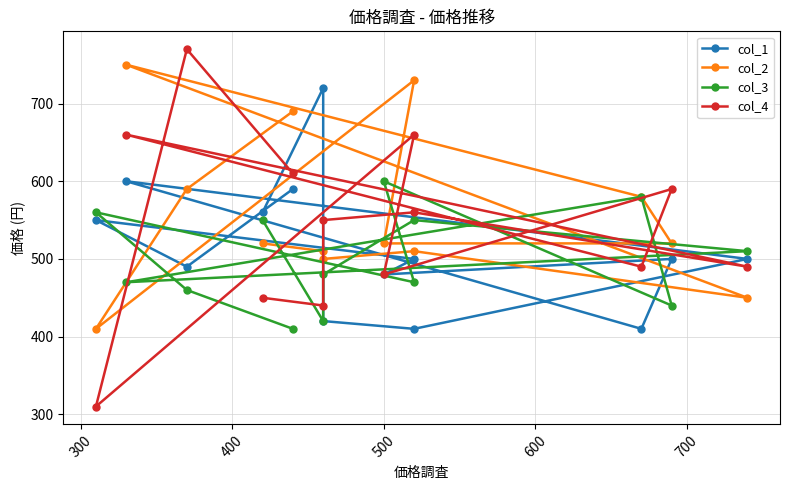

The value of col_3 at 800 is 244. True or false?

False